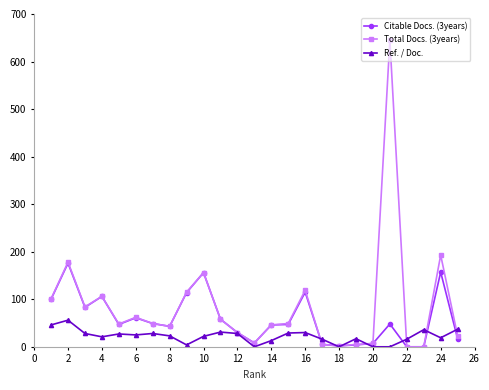

True or false: Ref. / Doc. has more than 1 interior local peaks.

True